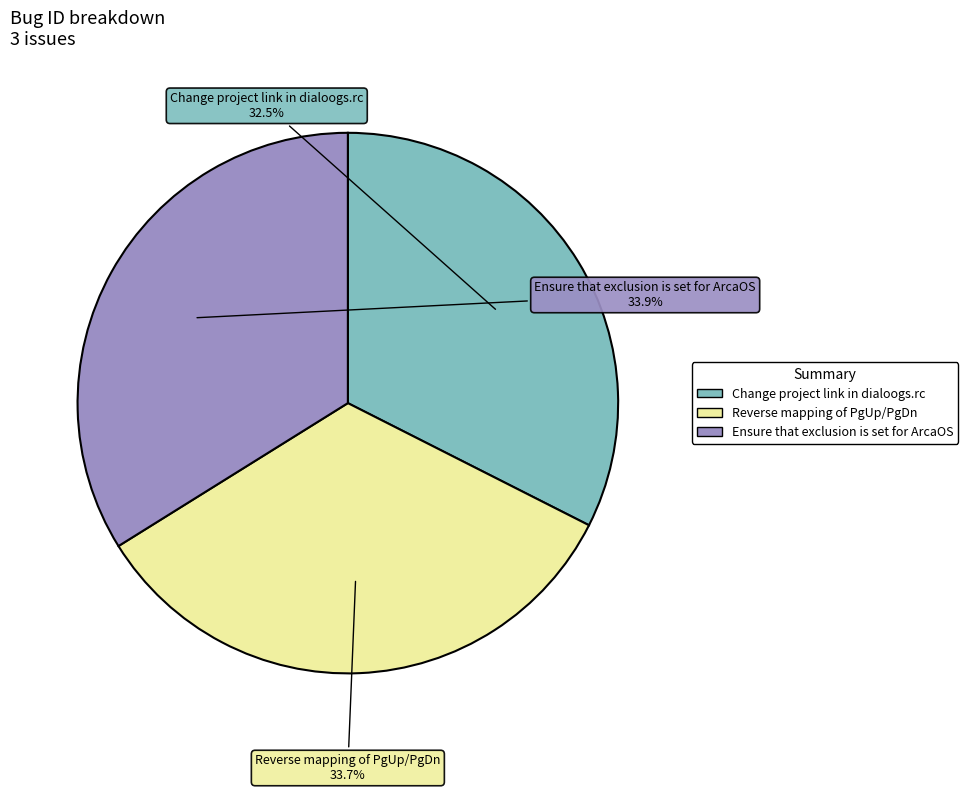

Approximately how many times larger is the value at Ensure that exclusion is set for ArcaOS compared to Change project link in dialoogs.rc?

1.0